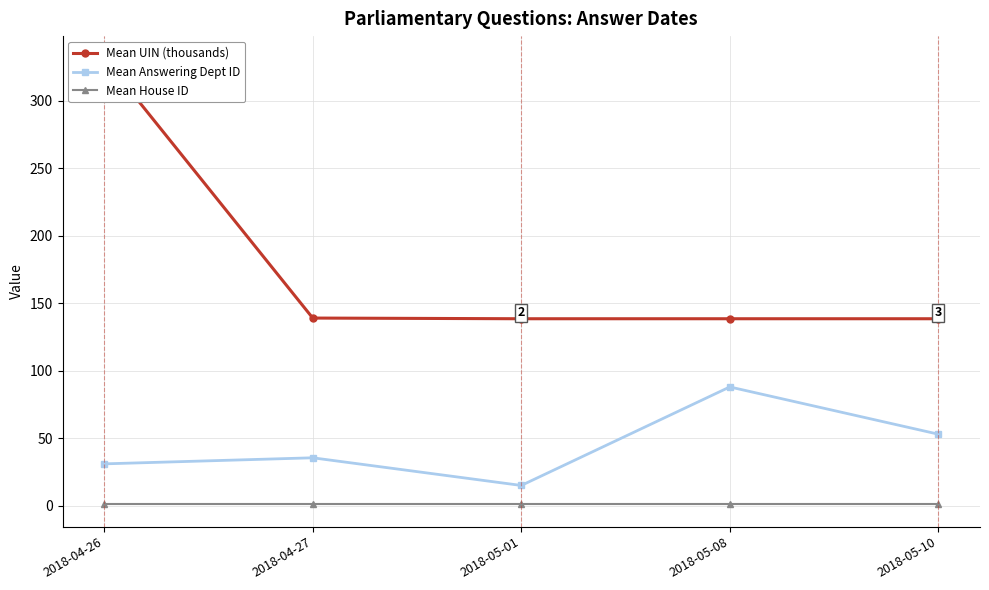

Count the number of categories in the chart.

5